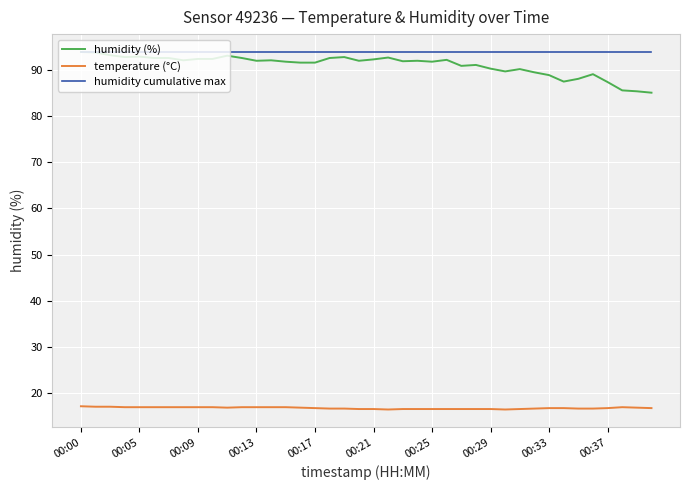

What are all the series names shown in the legend?

humidity (%), temperature (°C), humidity cumulative max